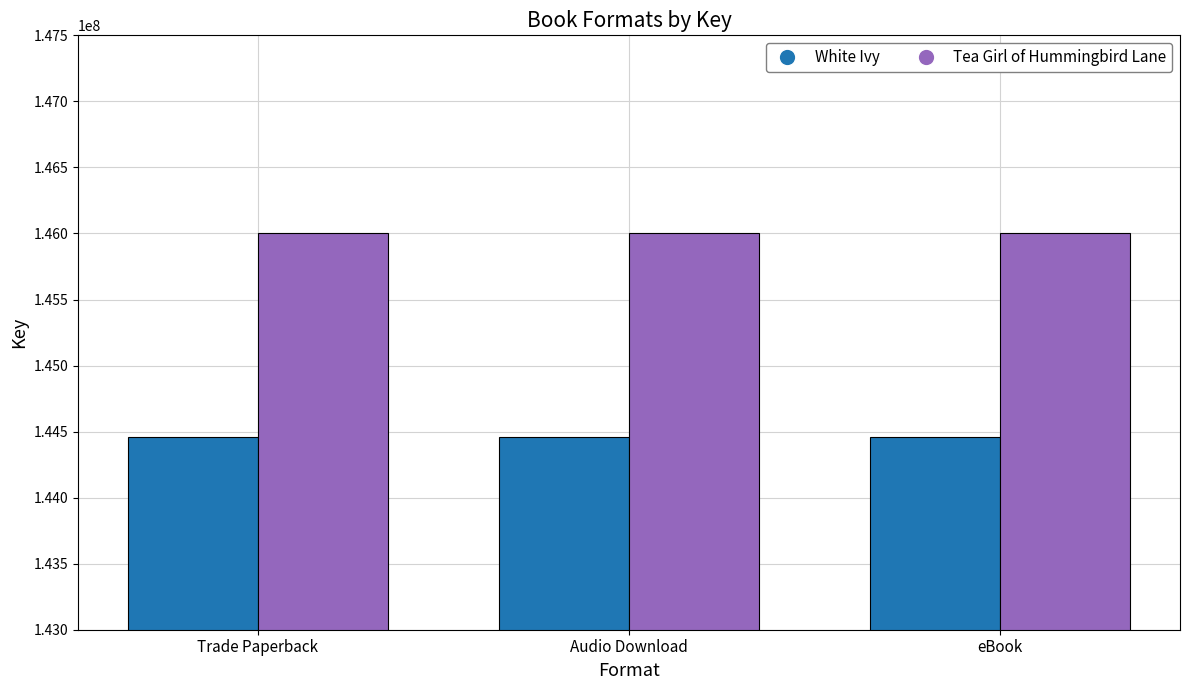

Are the bars grouped side by side (vs. stacked)?

Yes